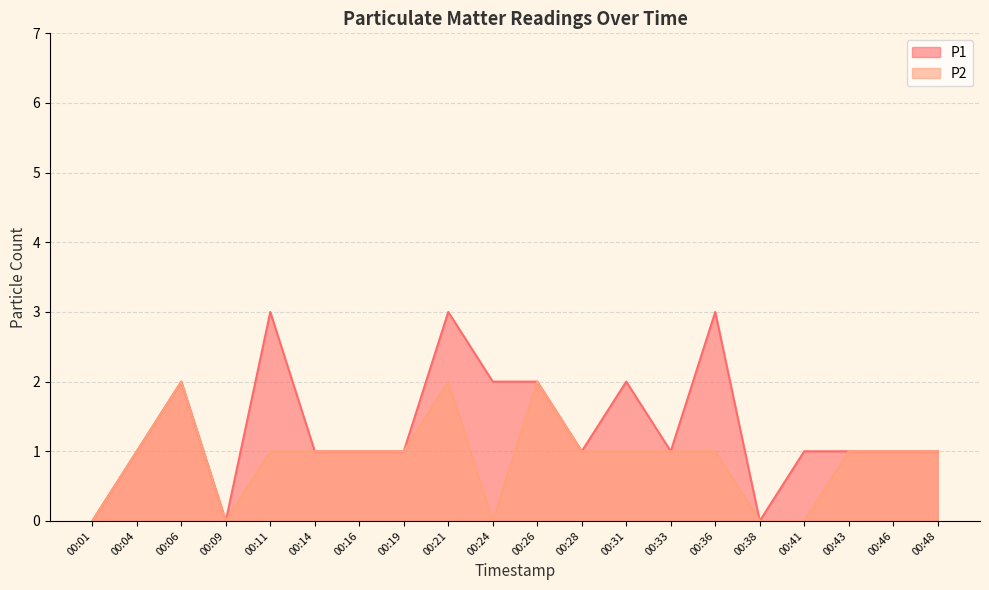

At how many categories does at least one series exceed 0?

17